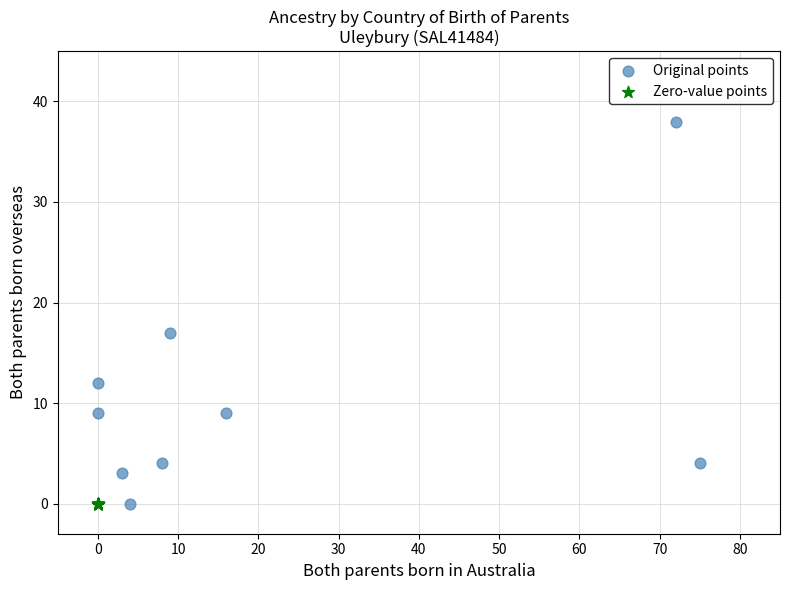

Which series contains the highest Y value?

Original points